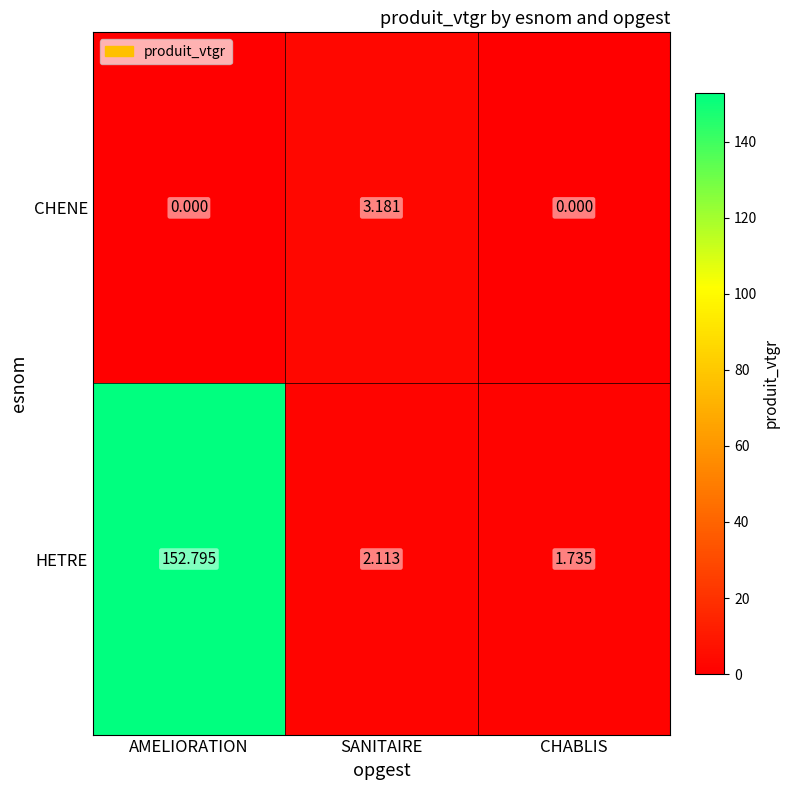

Which category has the highest value in the CHENE series?

SANITAIRE